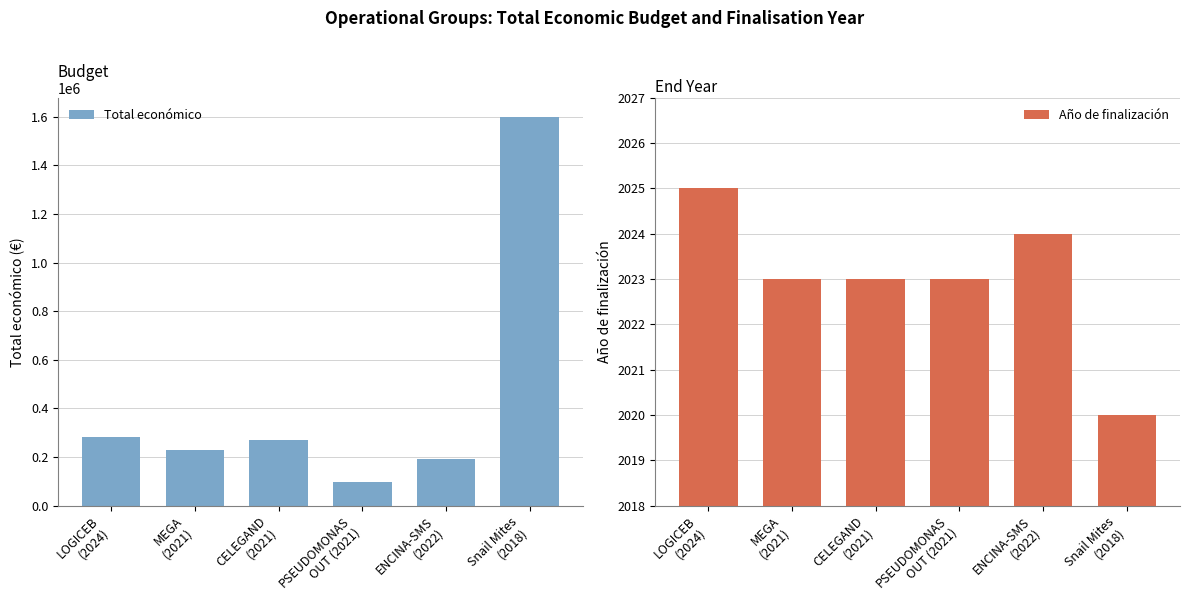

What is the highest value of the Año de finalización series?

2025